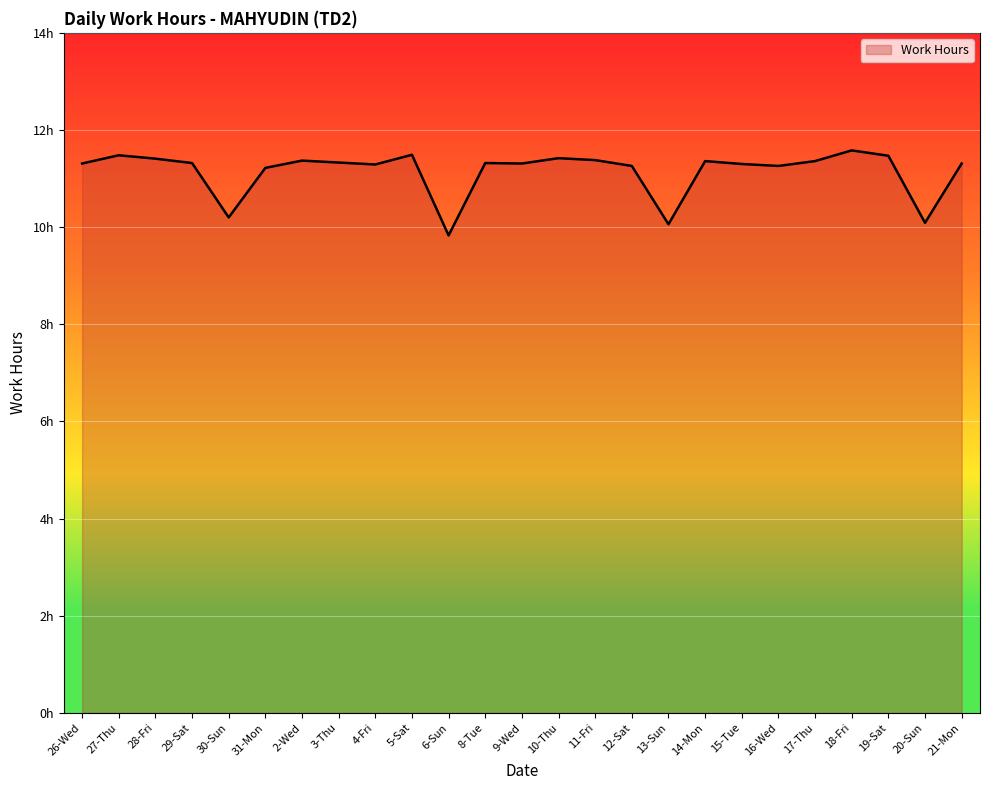

Is this an area chart (filled region under the line)?

Yes